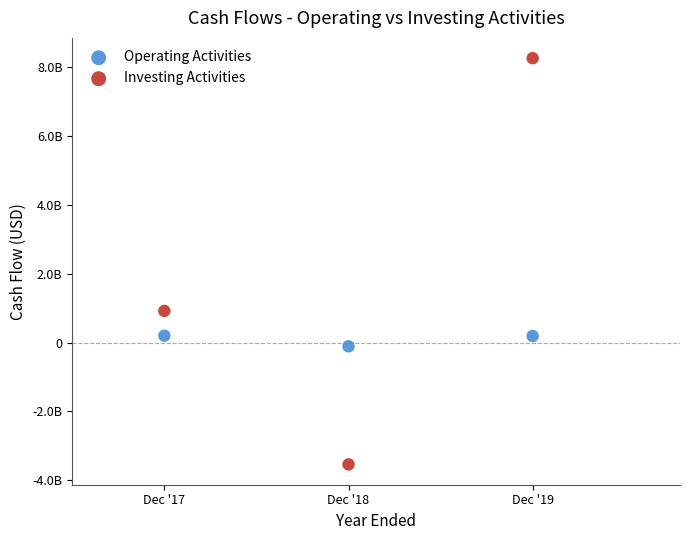

What are all the series names shown in the legend?

Operating Activities, Investing Activities